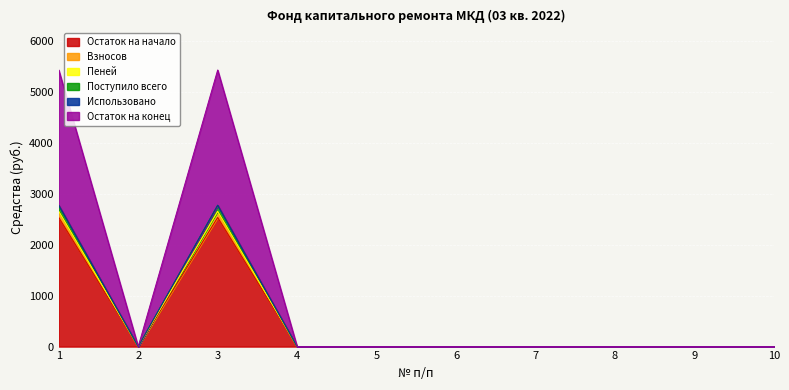

True or false: Остаток на конец and Пеней intersect in this chart.

False